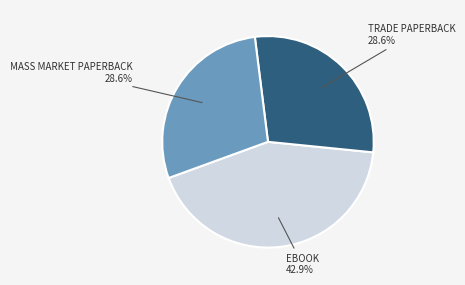

Is there a majority slice in this chart?

No